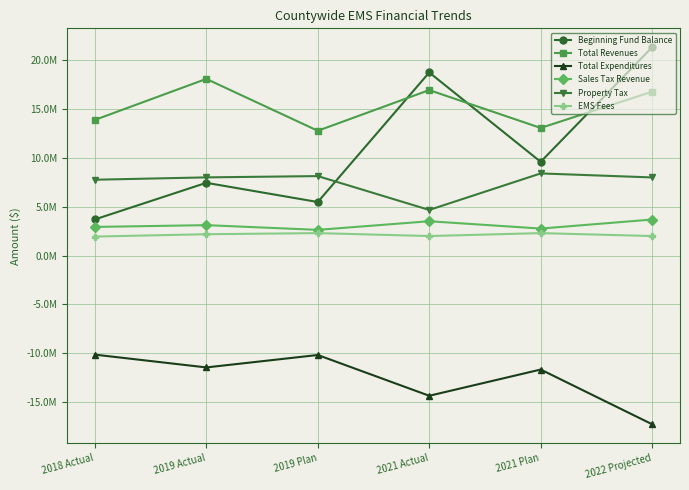

True or false: Total Revenues and Total Expenditures intersect in this chart.

False